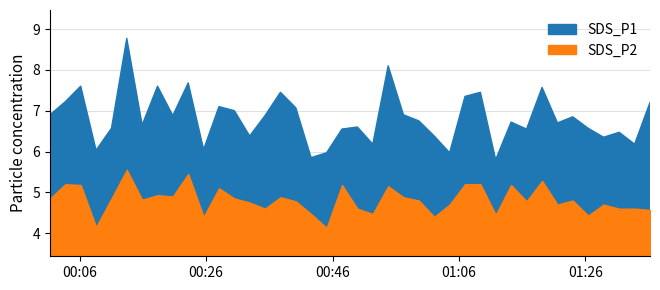

At 2024/01/21 01:09:23, list the series in order from smallest to largest.

SDS_P2, SDS_P1